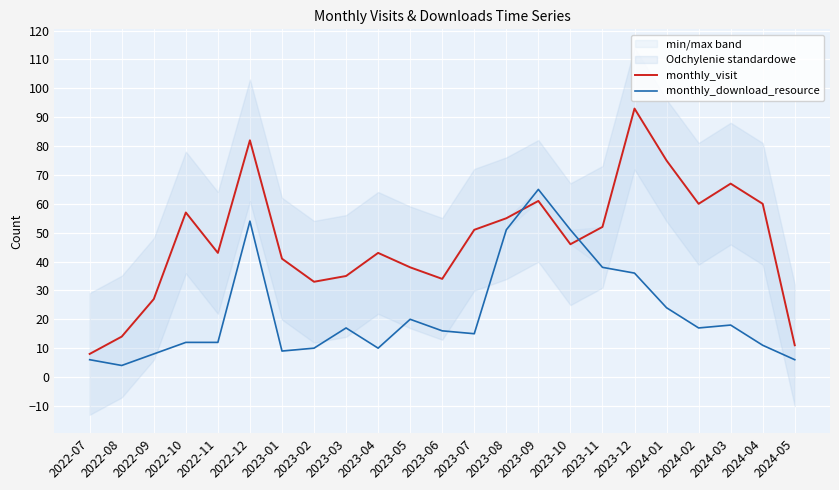

What is the average value of the monthly_visit series?

47